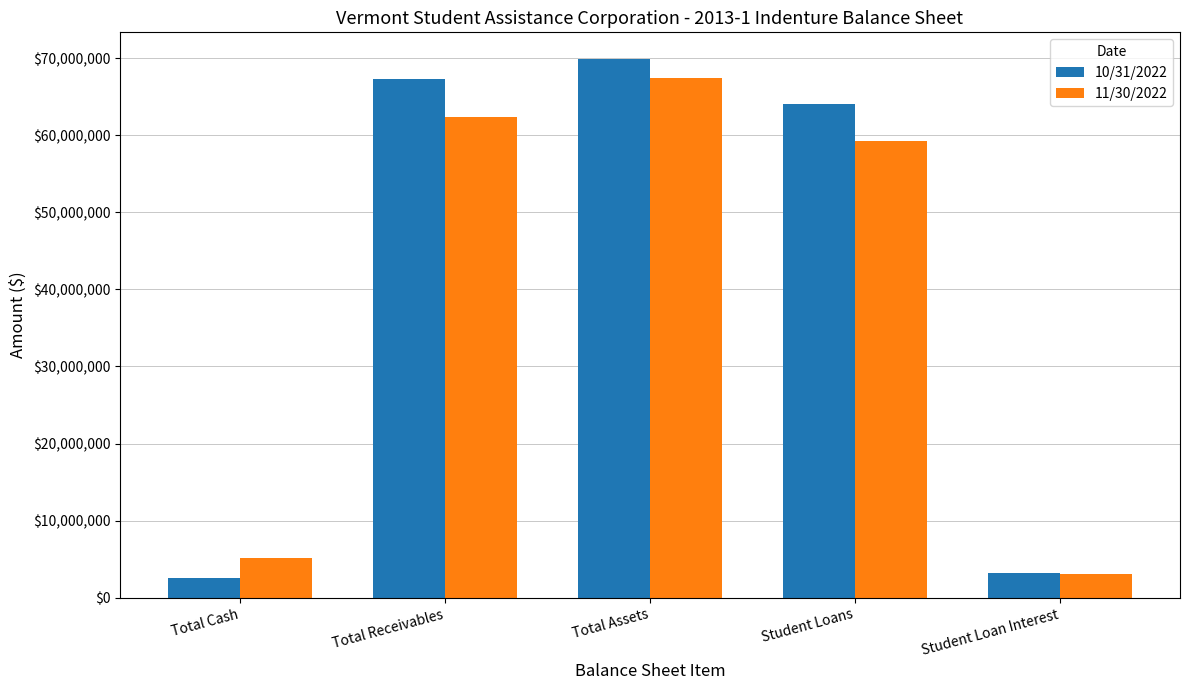

True or false: 10/31/2022 has a value of 2552451.0 at Total Cash.

True